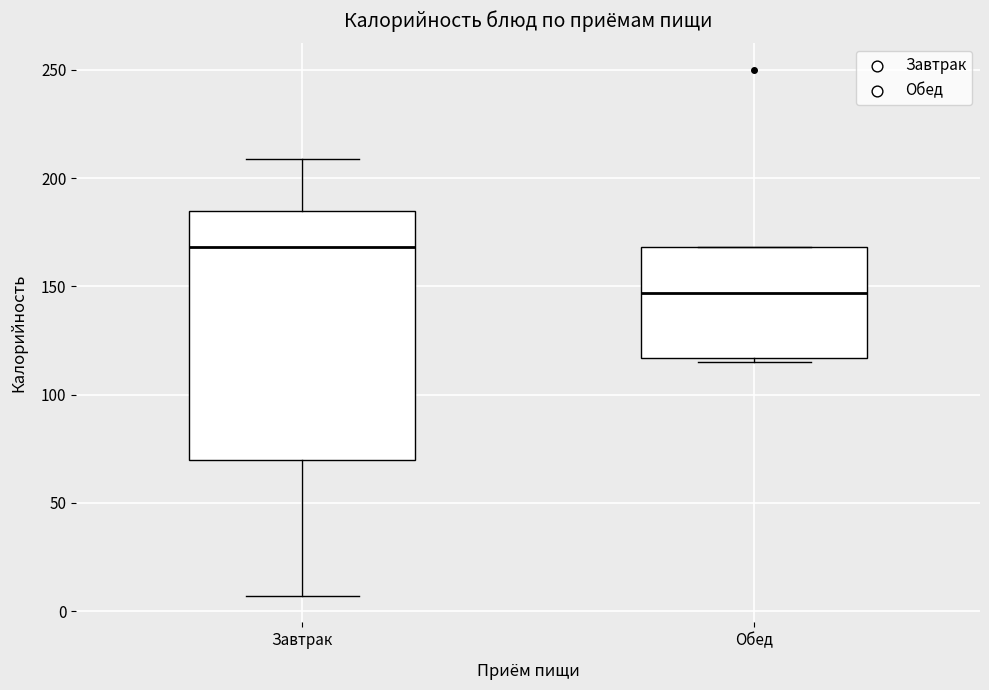

Reading left to right, transcribe this box plot: for each box, give where its median line is, the range the box spans, and where its two whiskers end, as read against the y-axis. The values are not printed on the chart, so give them approximately, as read against the axis.

Завтрак: median 170, box 70 to 185, whiskers 5 to 210
Обед: median 145, box 115 to 170, whiskers 115 (just below the box's lower edge) to 170